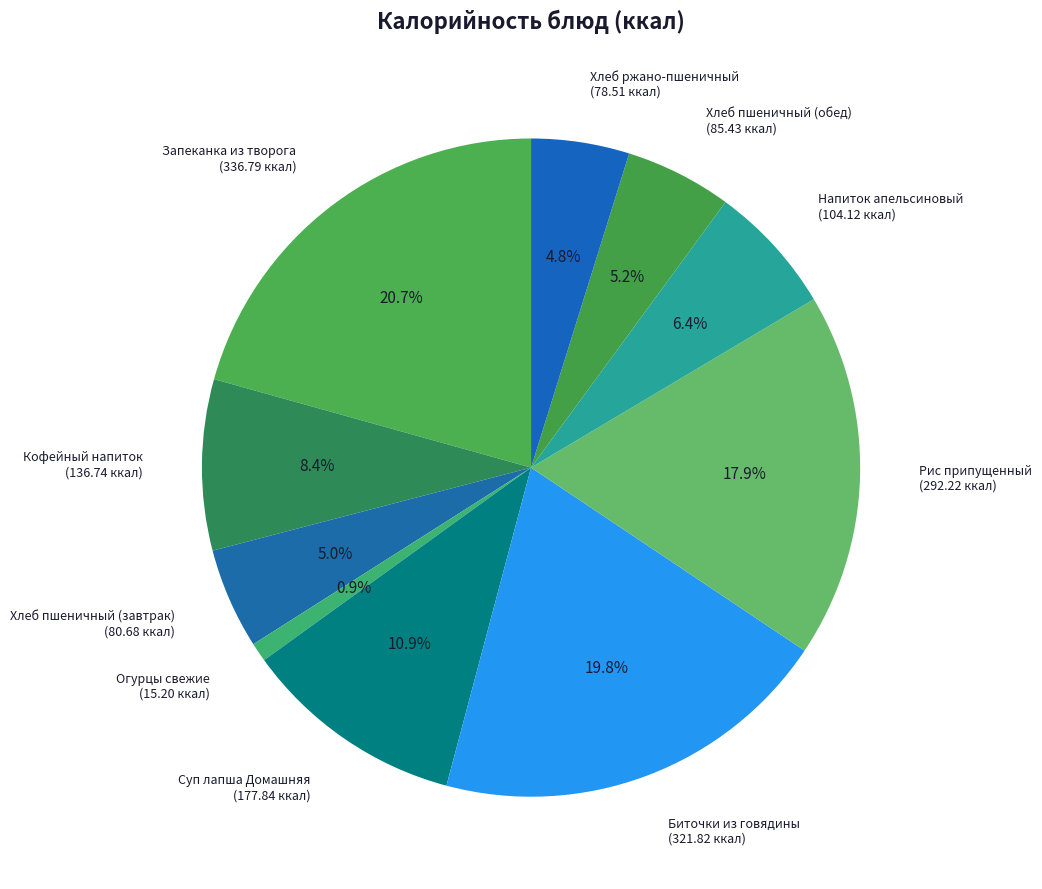

Count the number of slices in the pie.

10